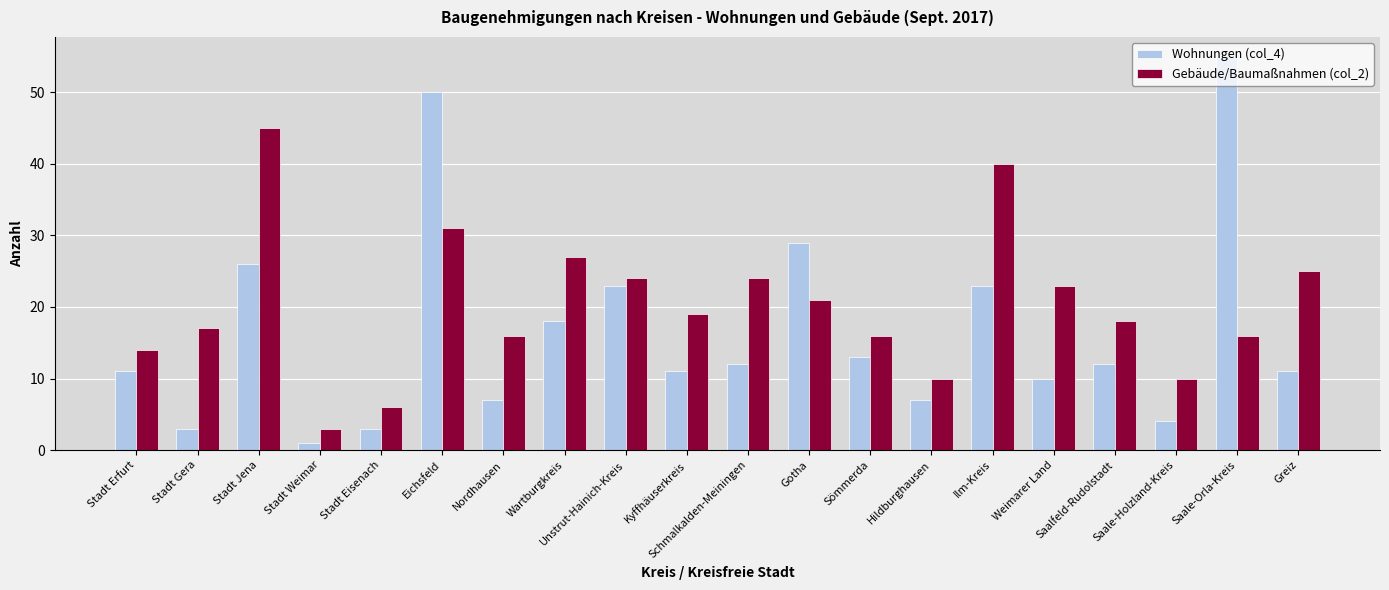

Which series has the largest total across all categories?

Gebäude/Baumaßnahmen (col_2)